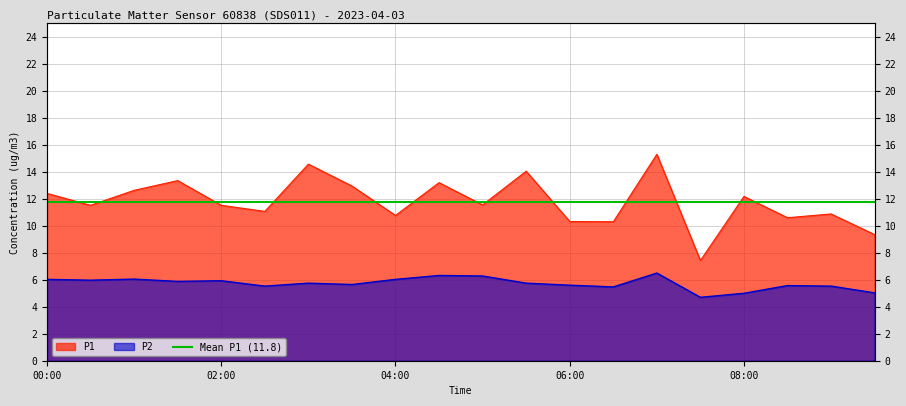

What is the difference between the highest and lowest values at 02:00?

5.6